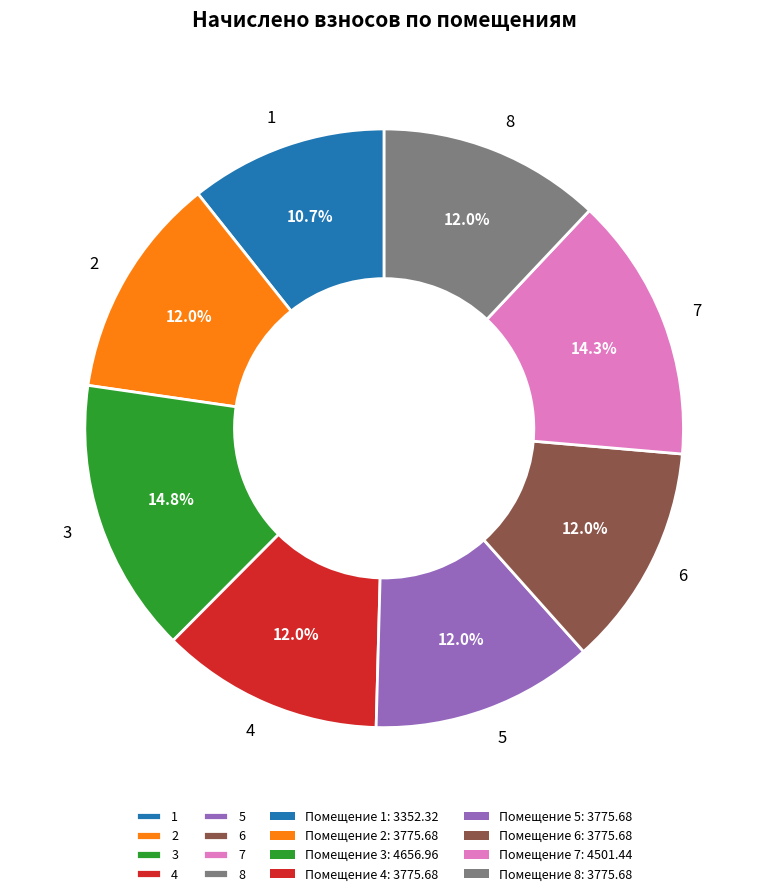

Count the number of slices in the pie.

8